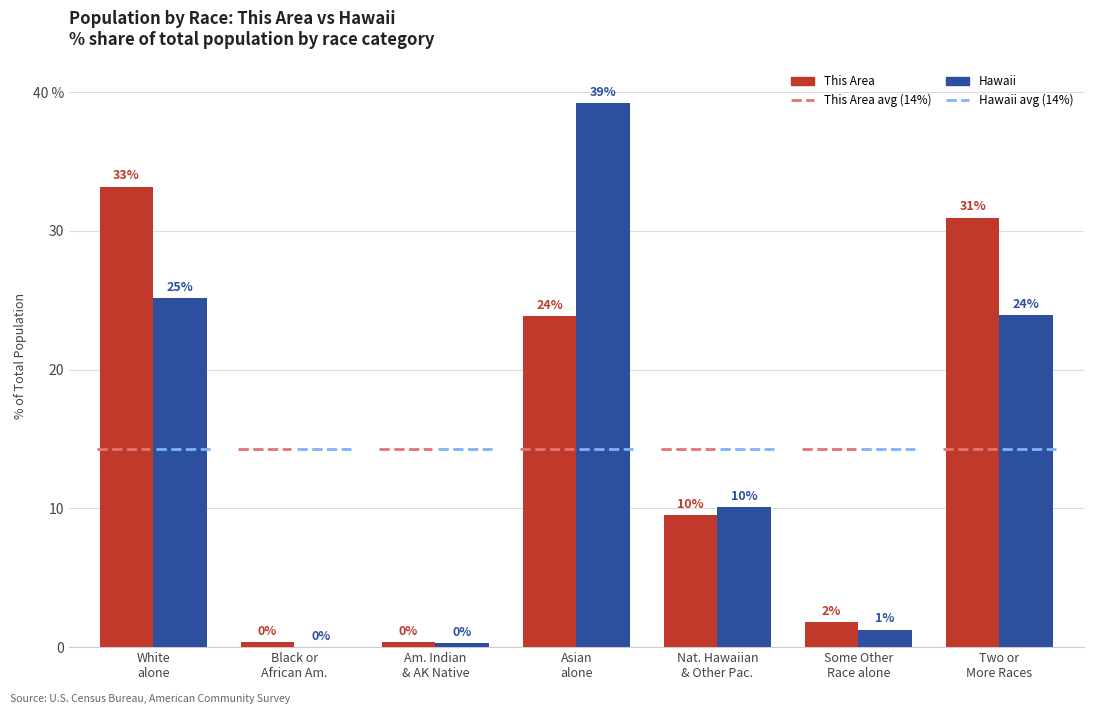

What is the label of the 5th bar from the left?

Nat. Hawaiian
& Other Pac.